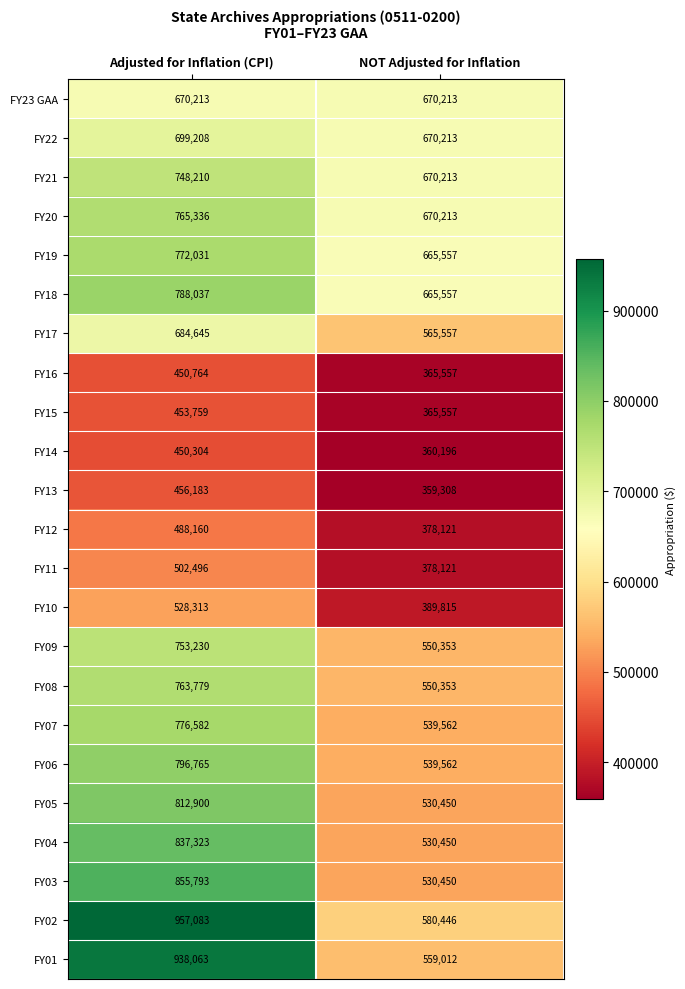

Which label corresponds to the largest value in the chart?

Adjusted for Inflation (CPI)